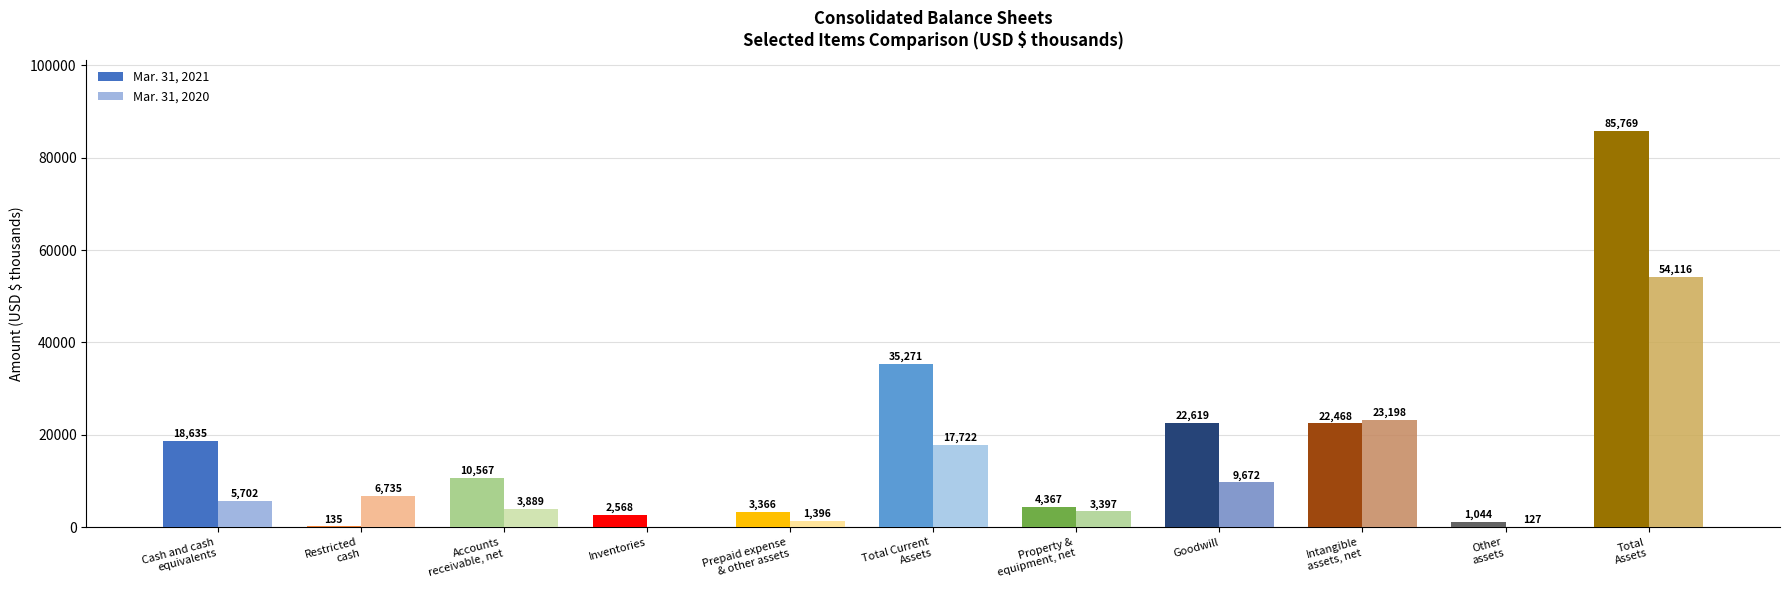

How many data points does each series have?

11